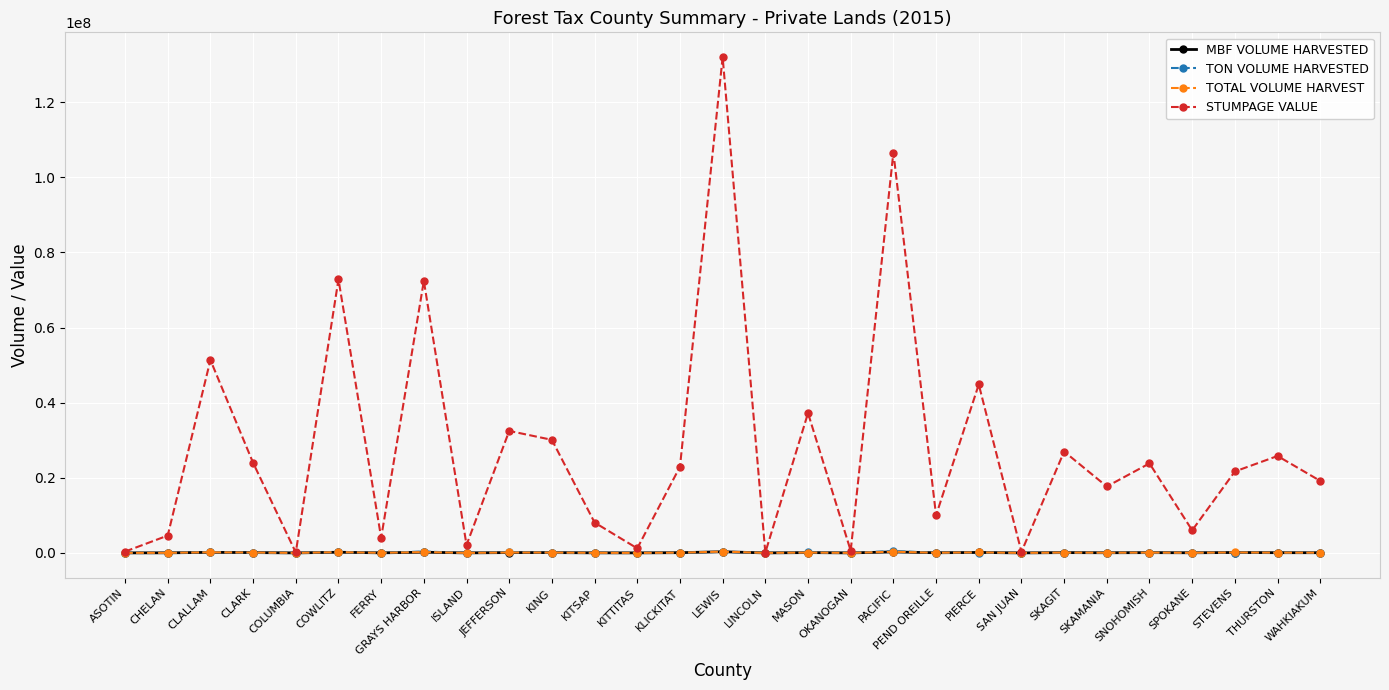

Which series changed the most between ASOTIN and MASON?

STUMPAGE VALUE